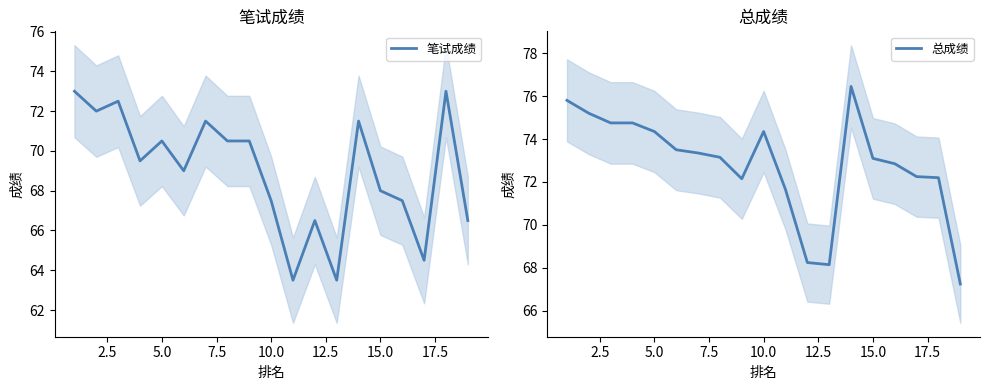

Which series has the largest total across all categories?

总成绩